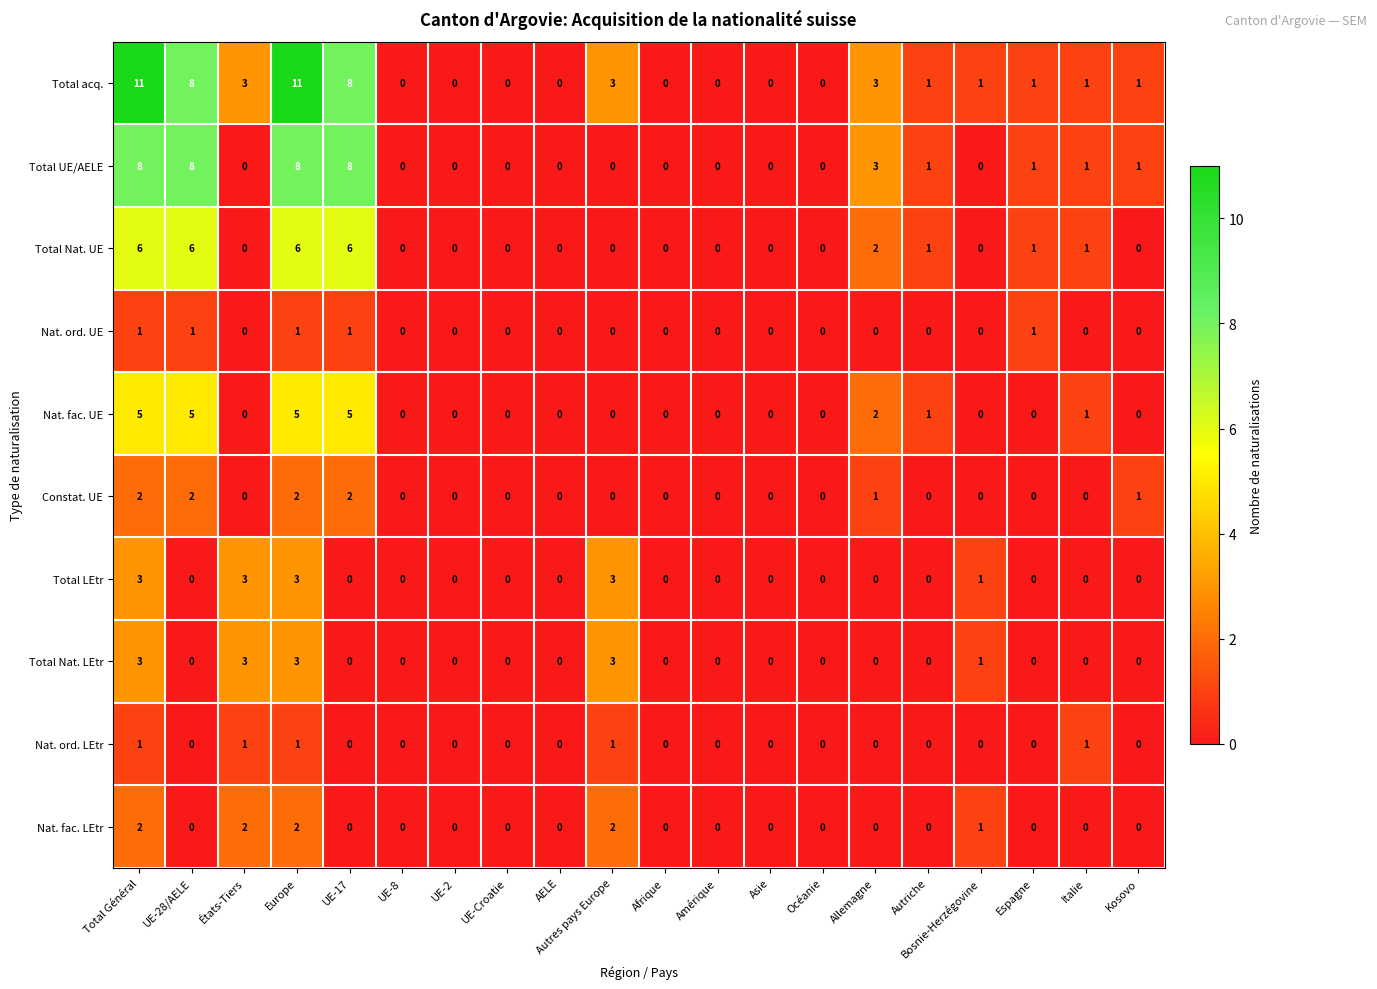

Which series has the largest total across all categories?

Total acq.